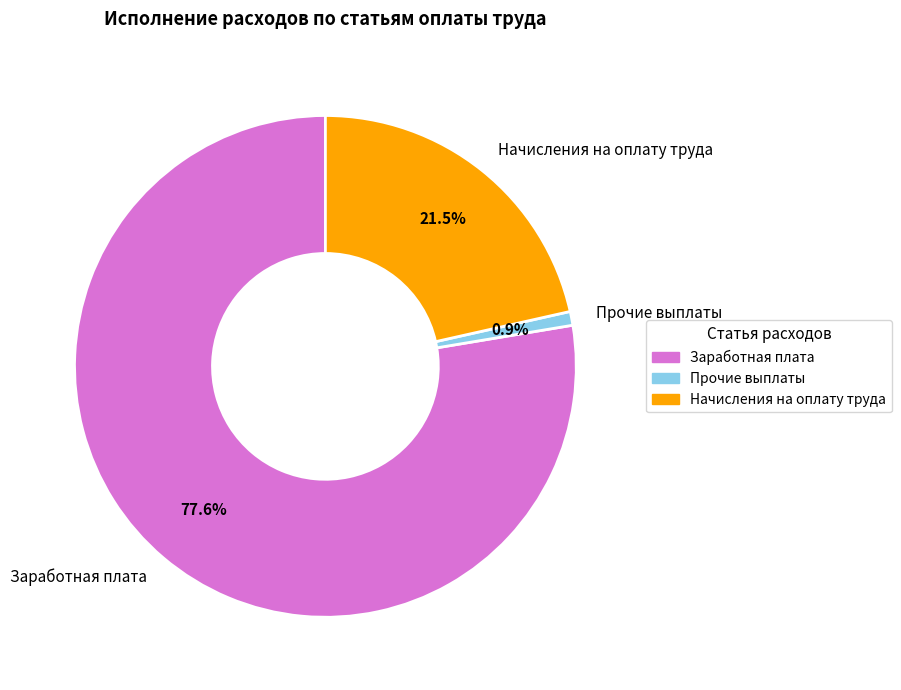

Rank the categories by value from lowest to highest.

Прочие выплаты, Начисления на оплату труда, Заработная плата